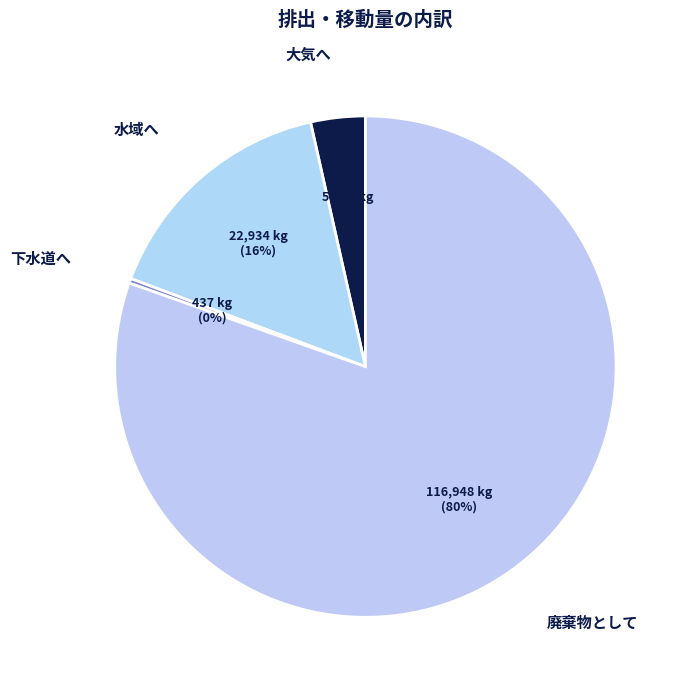

Do 大気へ and 下水道へ together represent more than half of the pie?

No